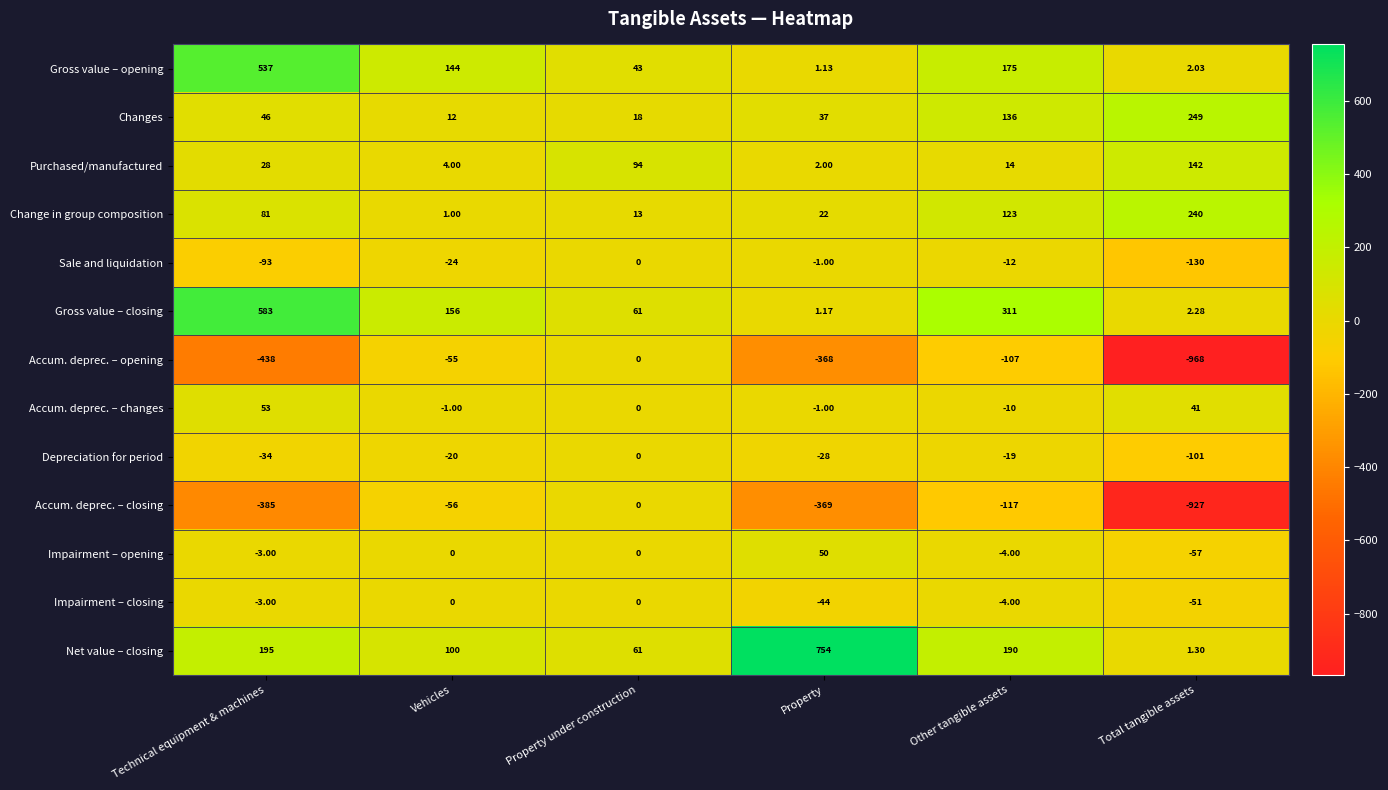

How many categories are shown in the chart?

6